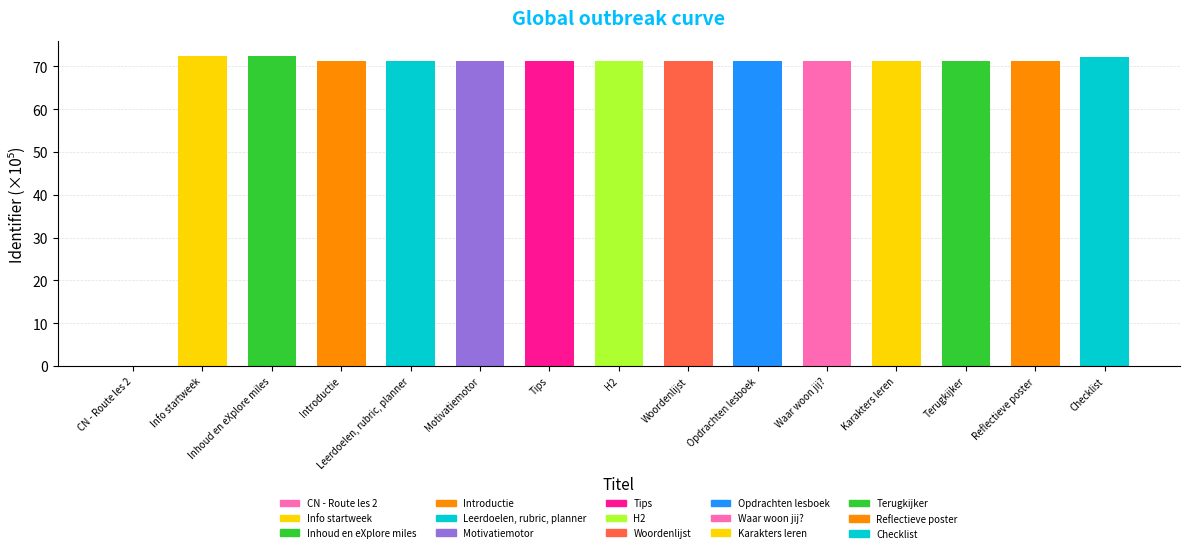

What is the maximum value shown in the chart?

72.4